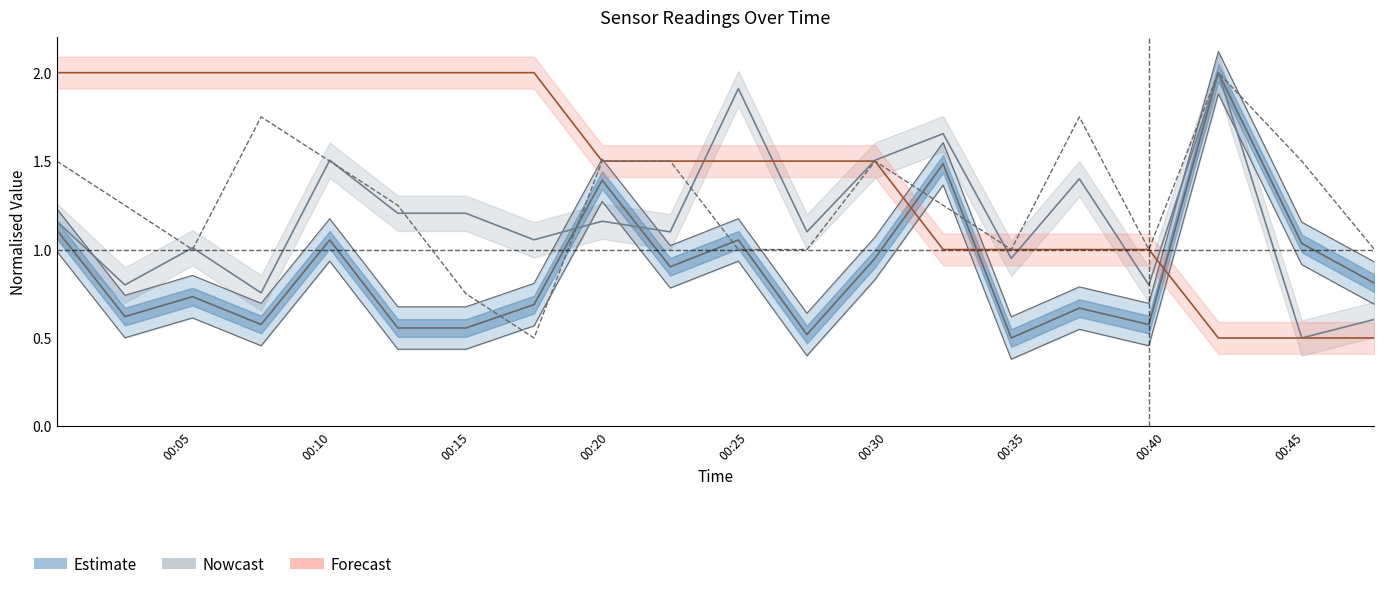

Which series has the largest total across all categories?

Temp (Forecast)